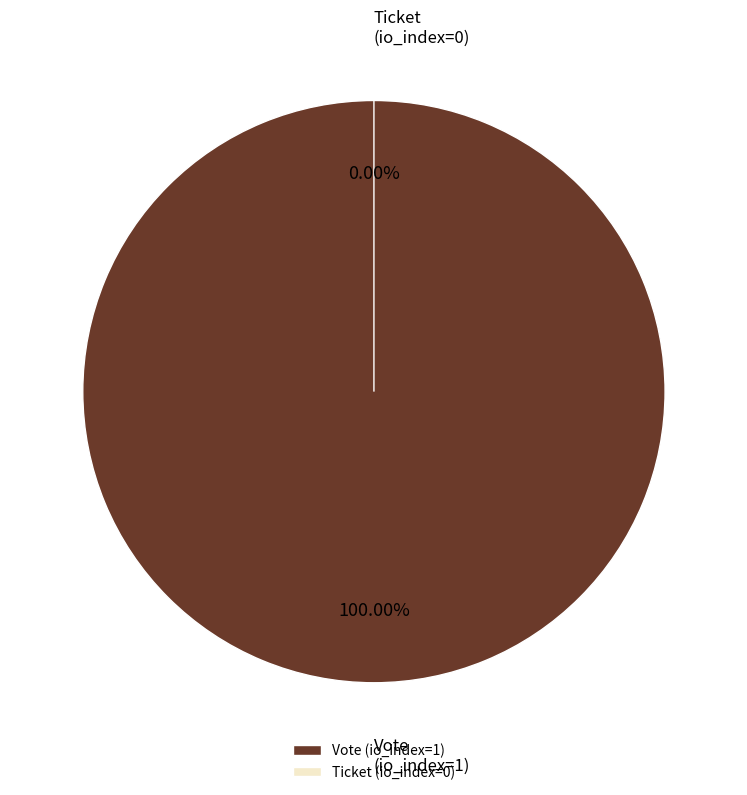

Is it true that Vote (io_index=1) is 100% of the pie?

True